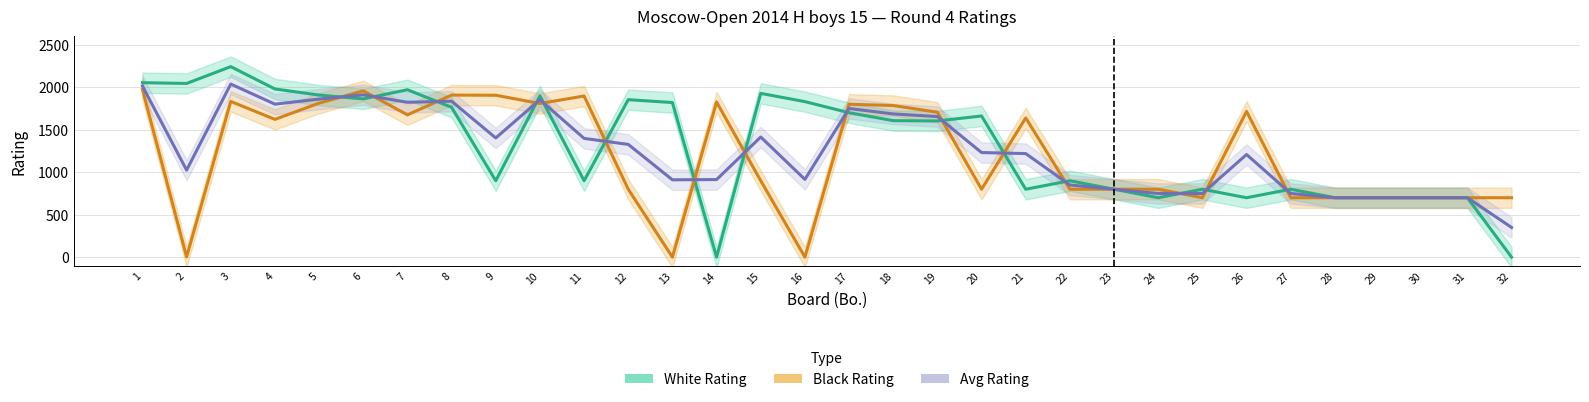

What is the sum of all Black Rating values?

38687